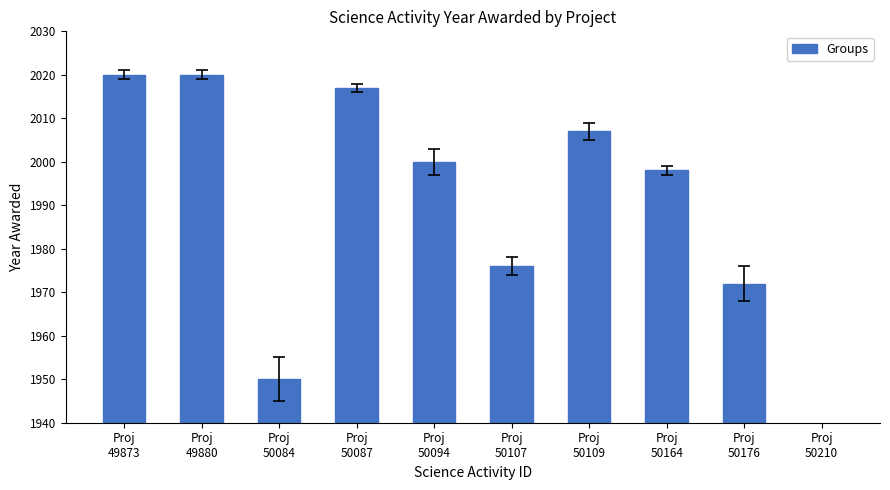

Which label corresponds to the smallest value in the chart?

Proj
50210